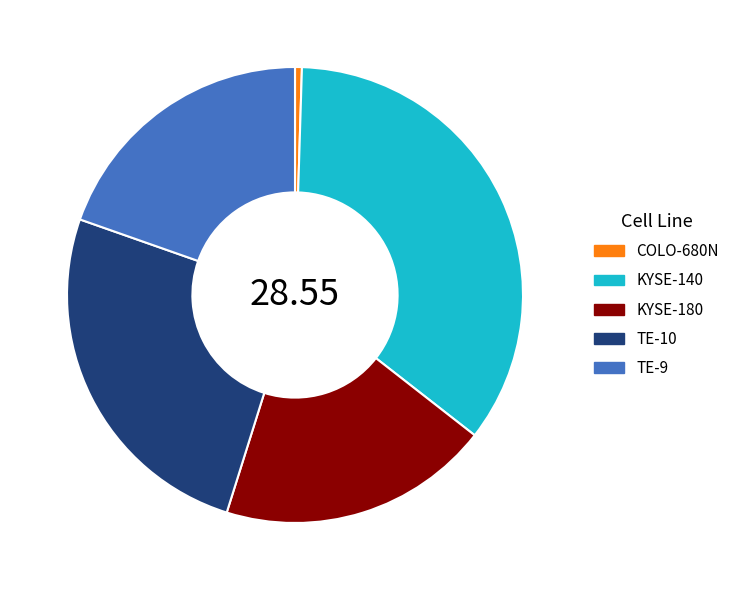

Does TE-10 account for over 50% of the chart?

No